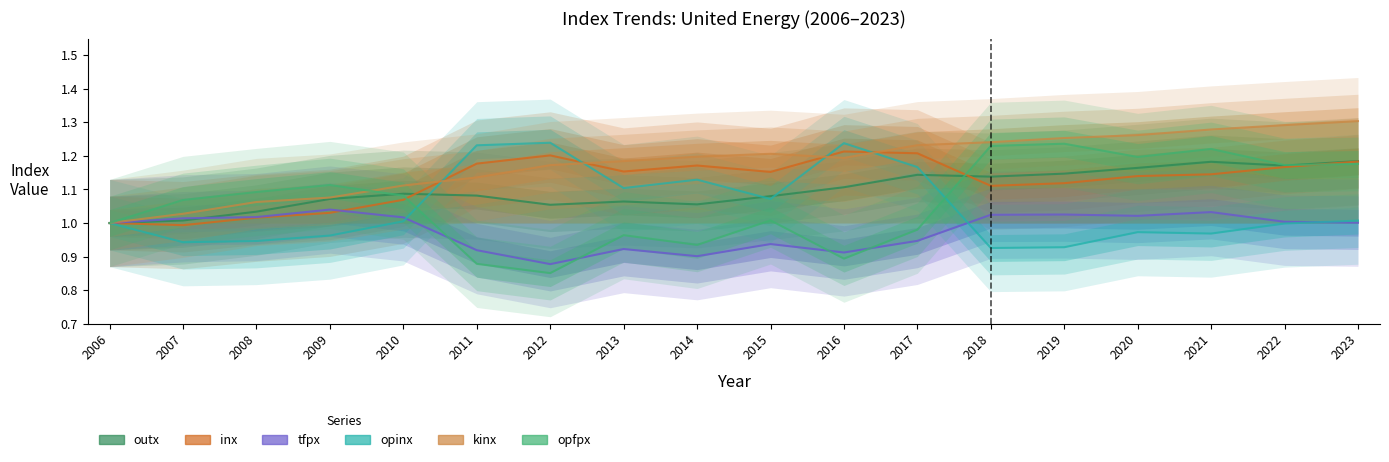

At which category is the sum across all series the highest?

2023